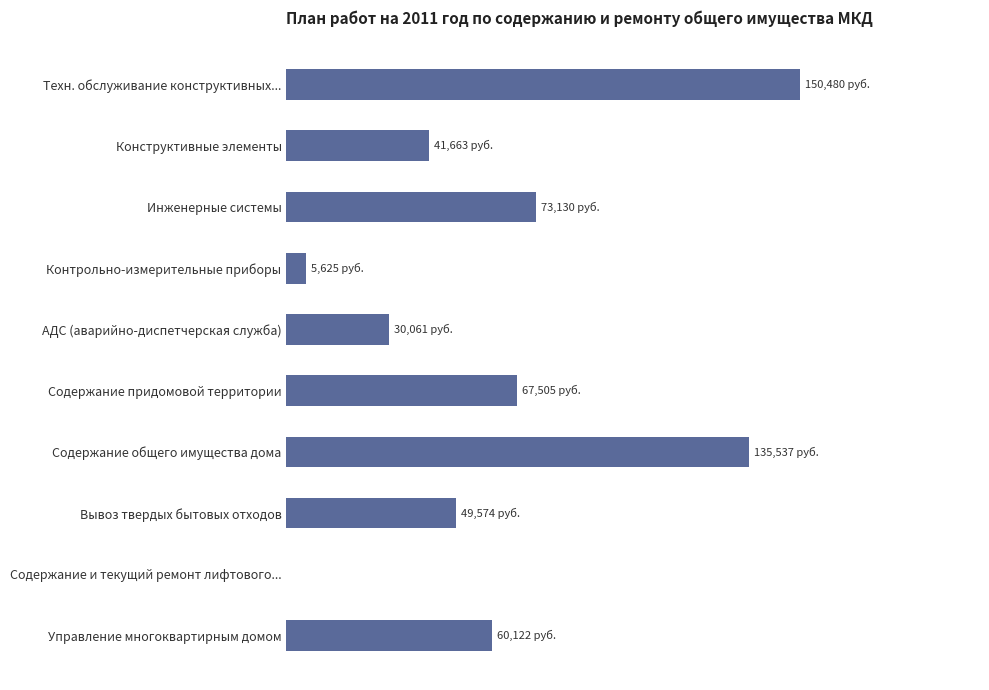

Are the bars horizontal?

Yes